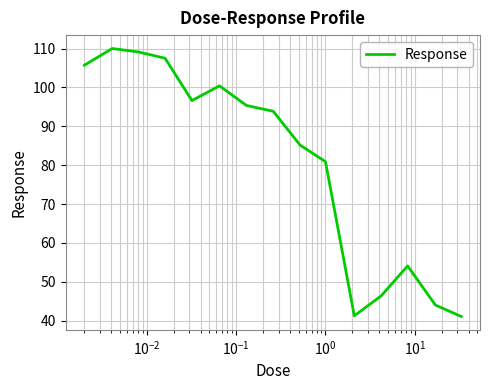

What is the difference between the maximum and minimum values?

68.9